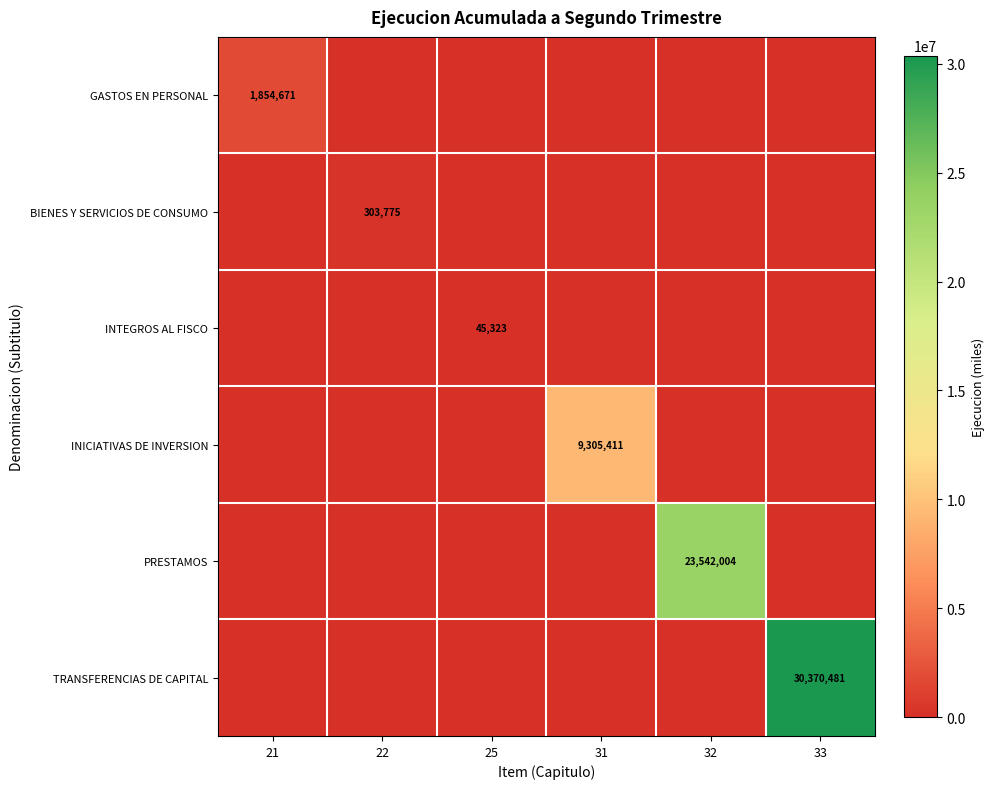

The value of PRESTAMOS at 32 is 15211581. True or false?

False